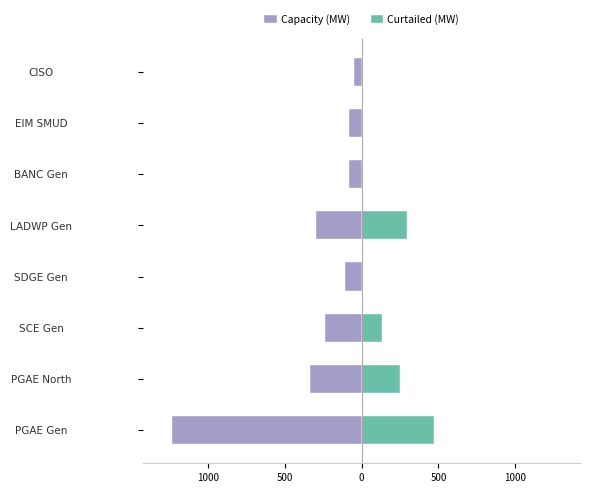

Count the number of categories in the chart.

8